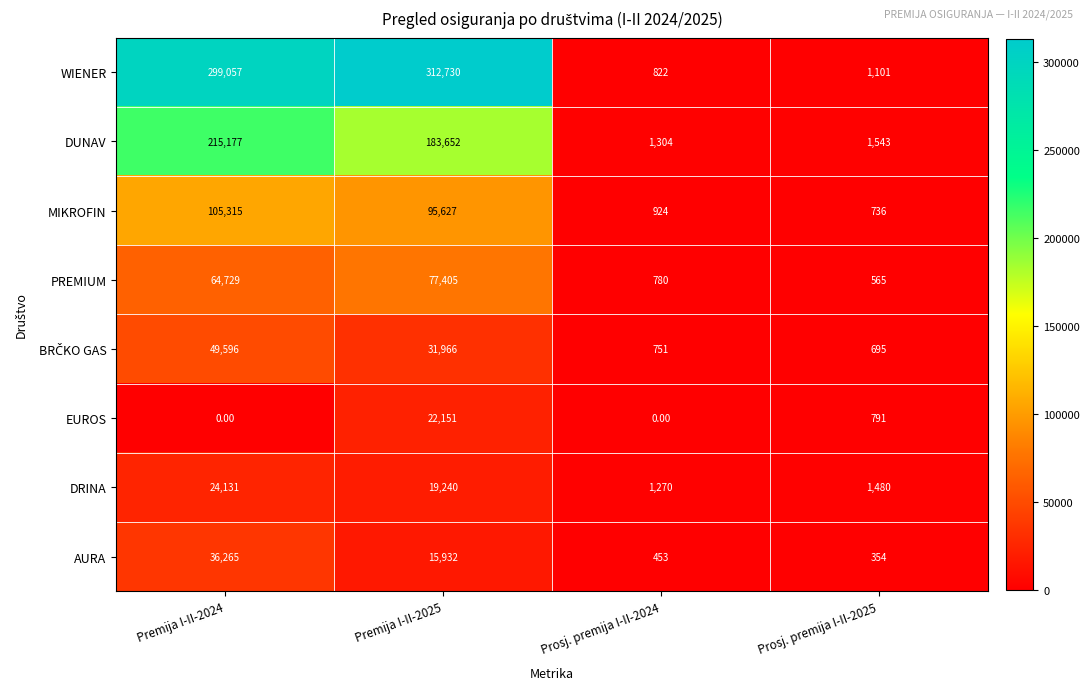

What is the sum of all MIKROFIN values?

202602